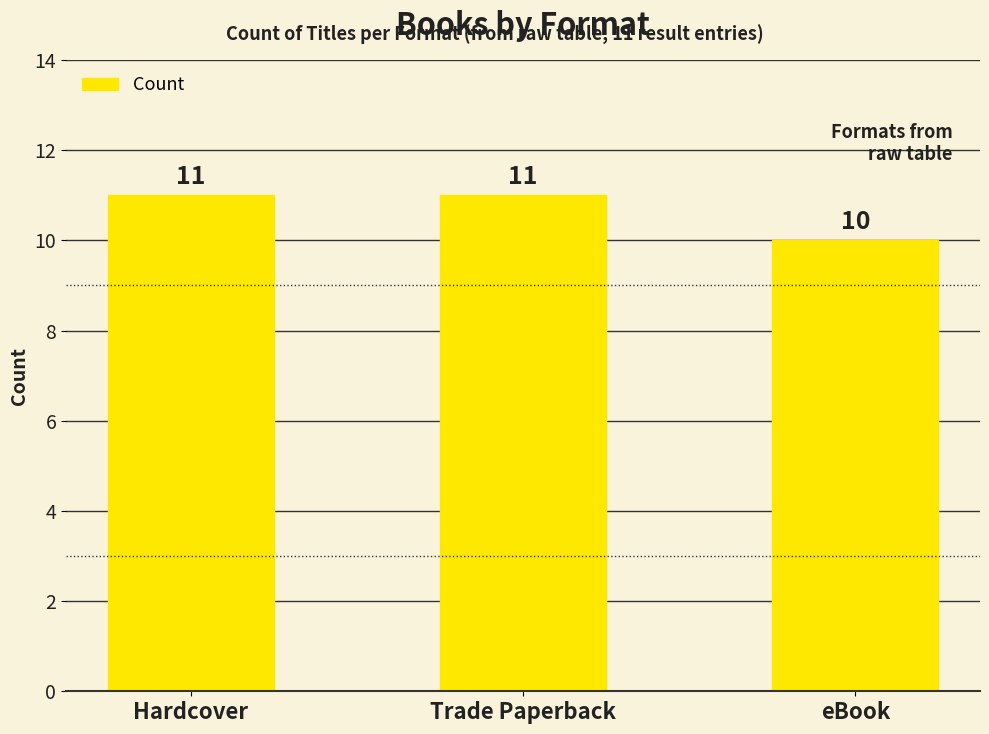

Where is the data nearest to the value 10?

eBook